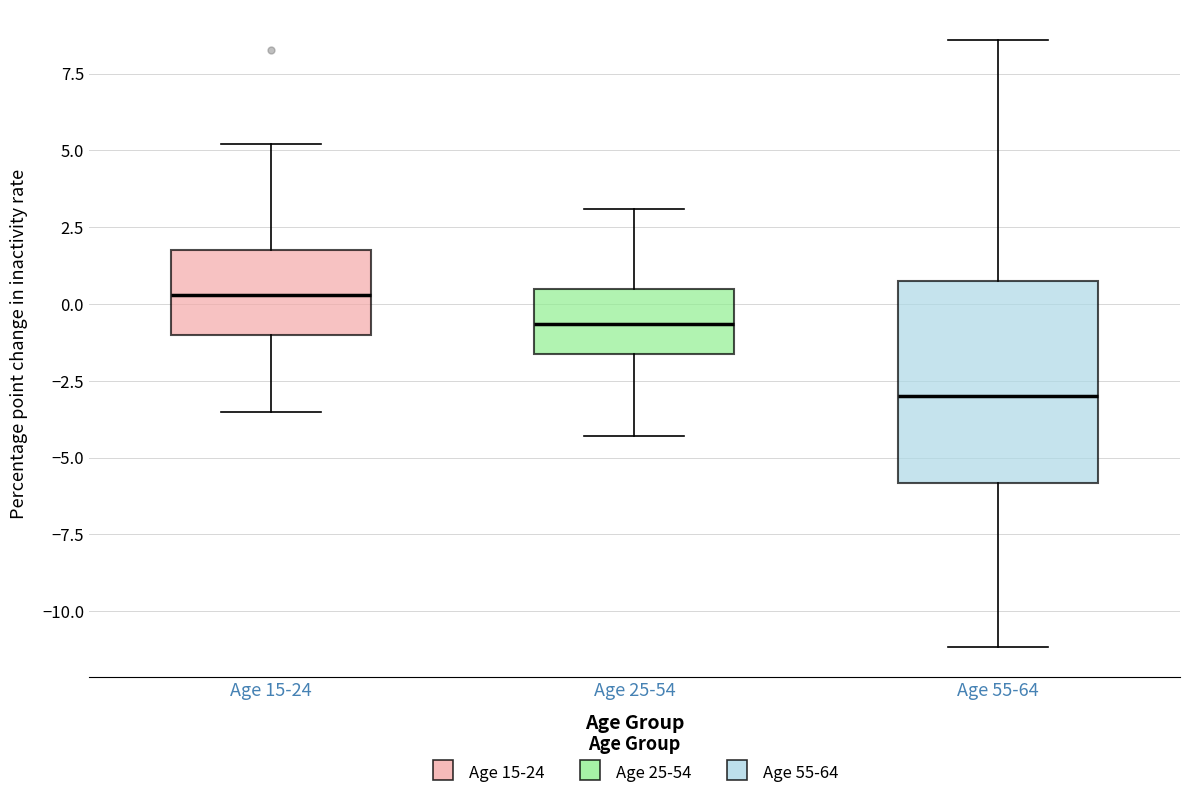

Comparing the boxes themselves (not the whiskers), which one is the tallest?

Age 55-64